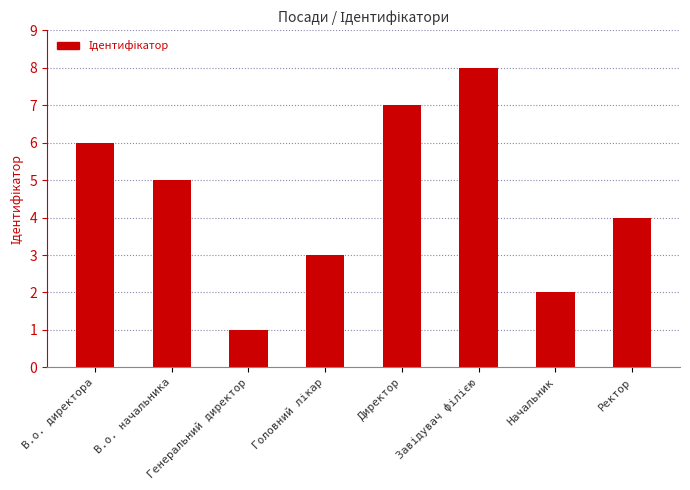

How many values are below 5?

4